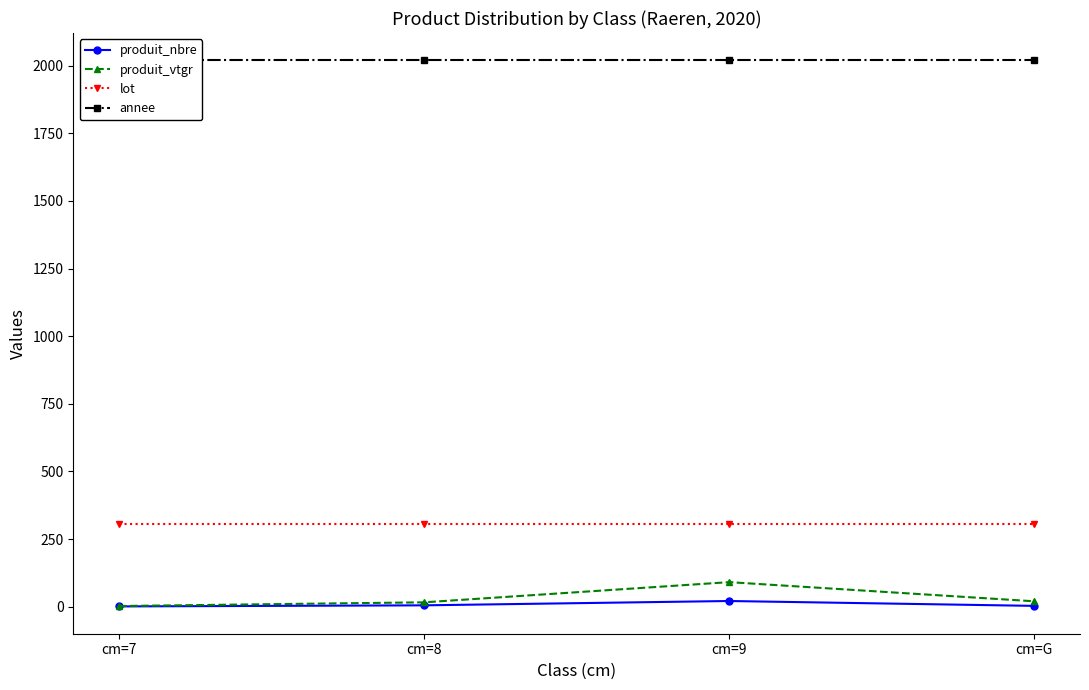

How many lines are shown in the chart?

4